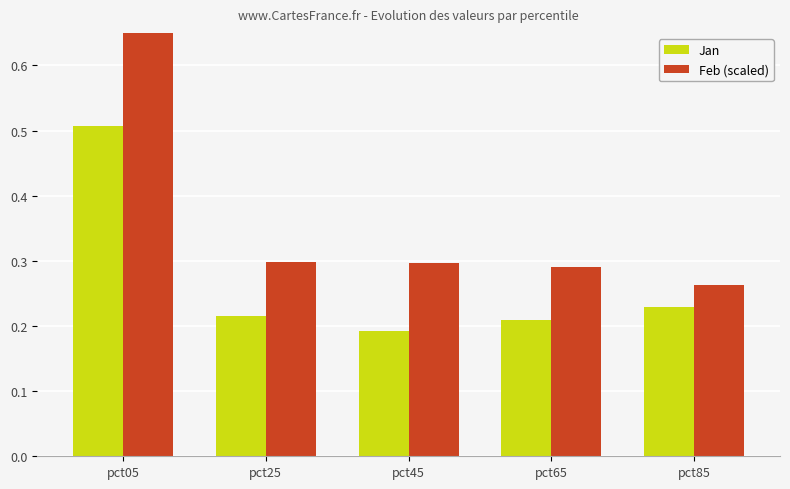

Which series has the largest total across all categories?

Feb (scaled)